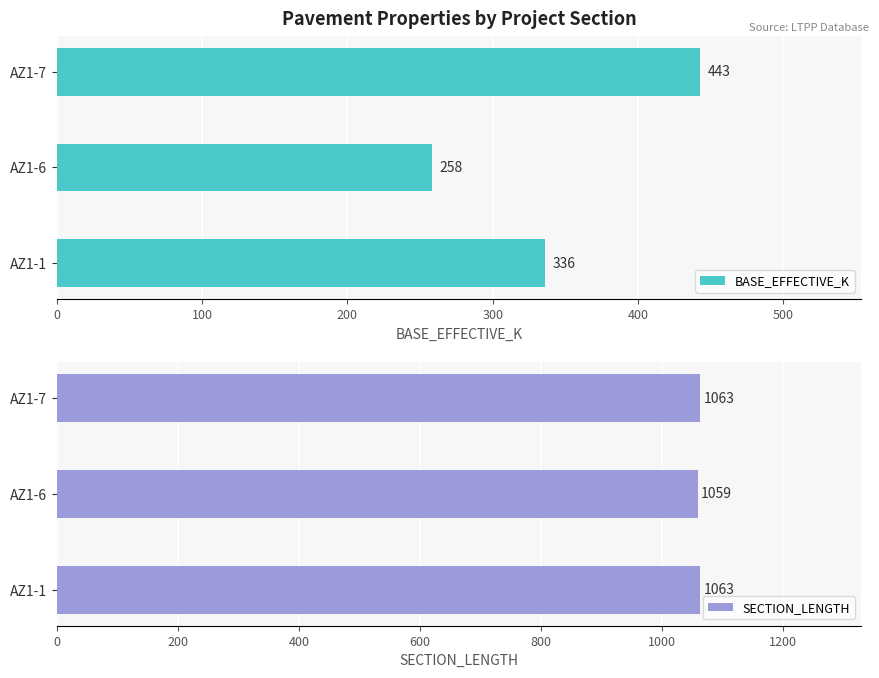

Reading left to right, extract all data points from this chart.

BASE_EFFECTIVE_K: 336	258	443
SECTION_LENGTH: 1063	1059	1063